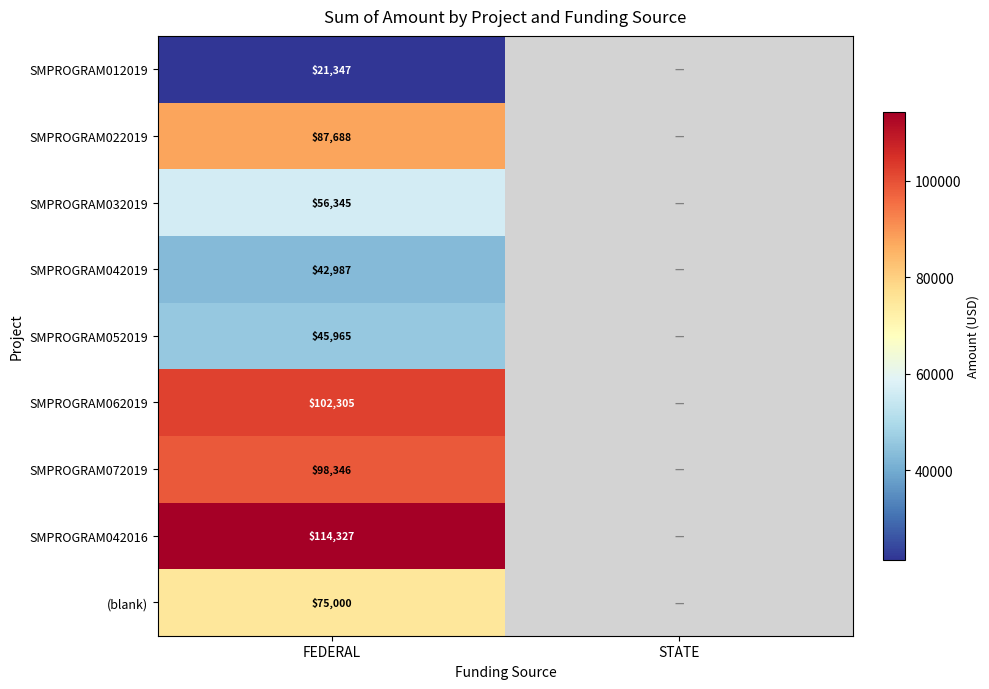

How many positive values does the SMPROGRAM052019 series have?

1